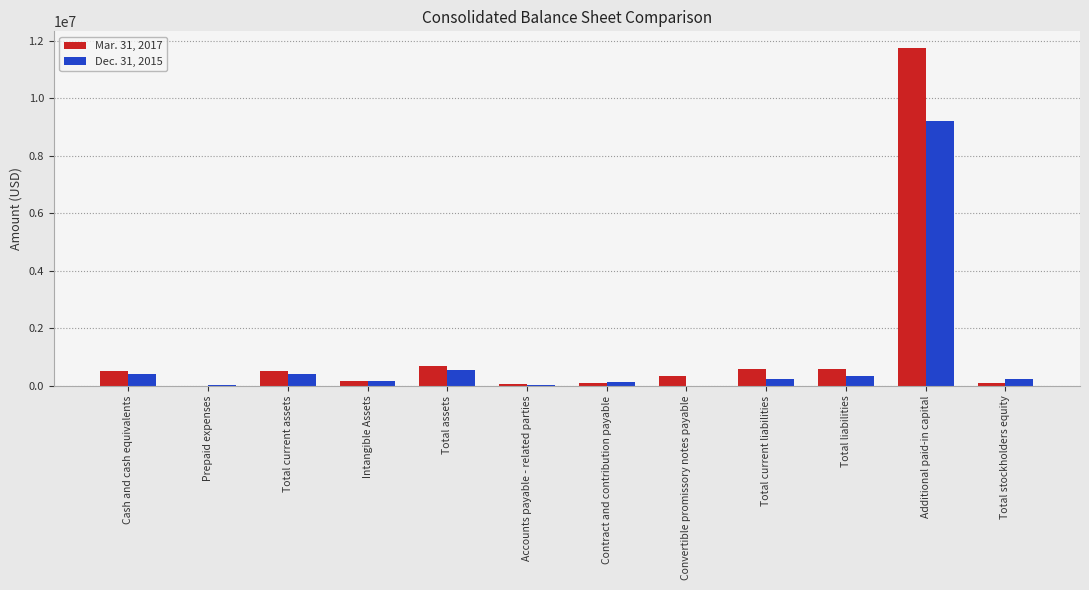

The Mar. 31, 2017 series shows 528109 at Cash and cash equivalents. True or false?

True